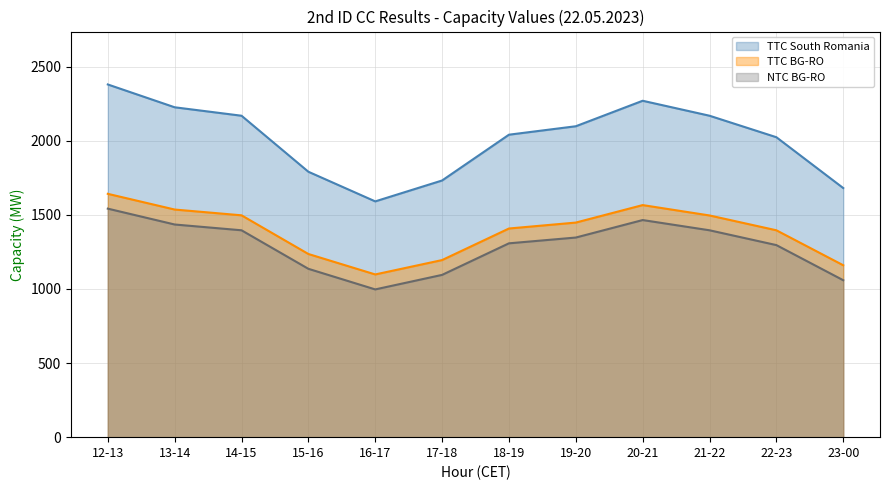

What is the total value across all series at 17-18?

4022